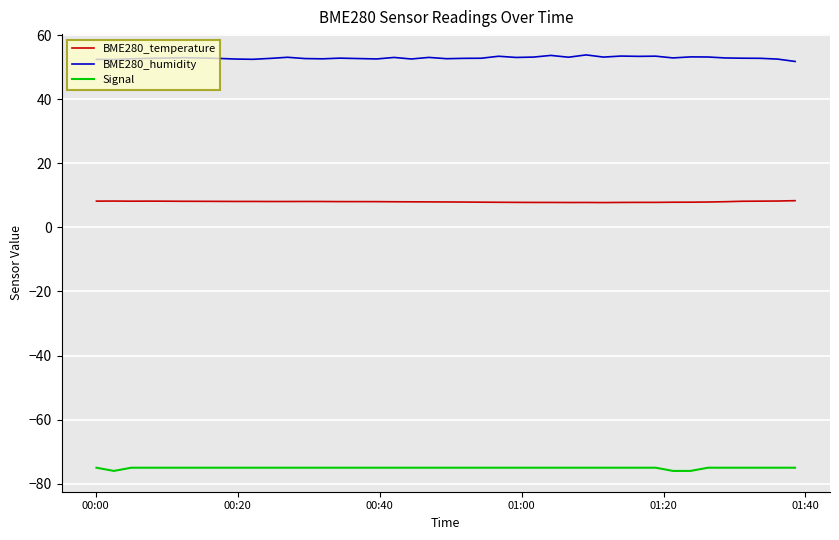

What is the difference between the maximum and second lowest values in the BME280_temperature series?

0.6